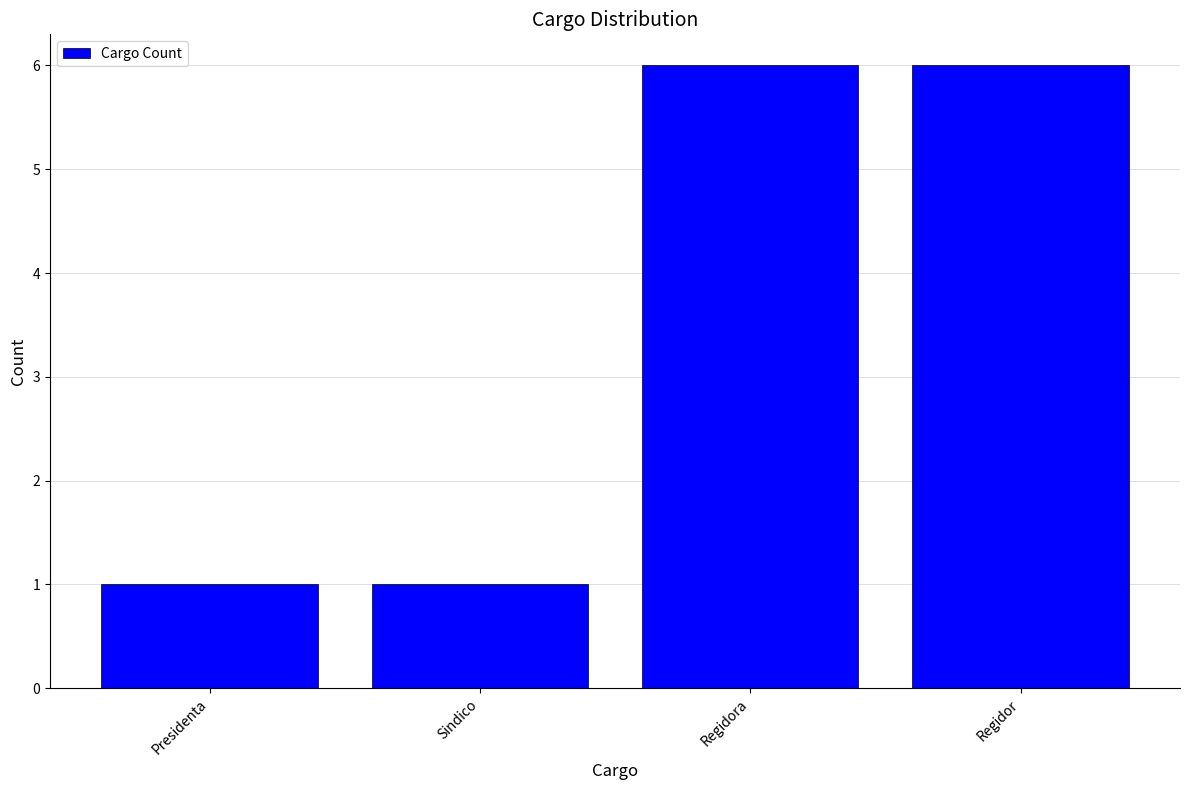

What is the greatest value displayed?

6